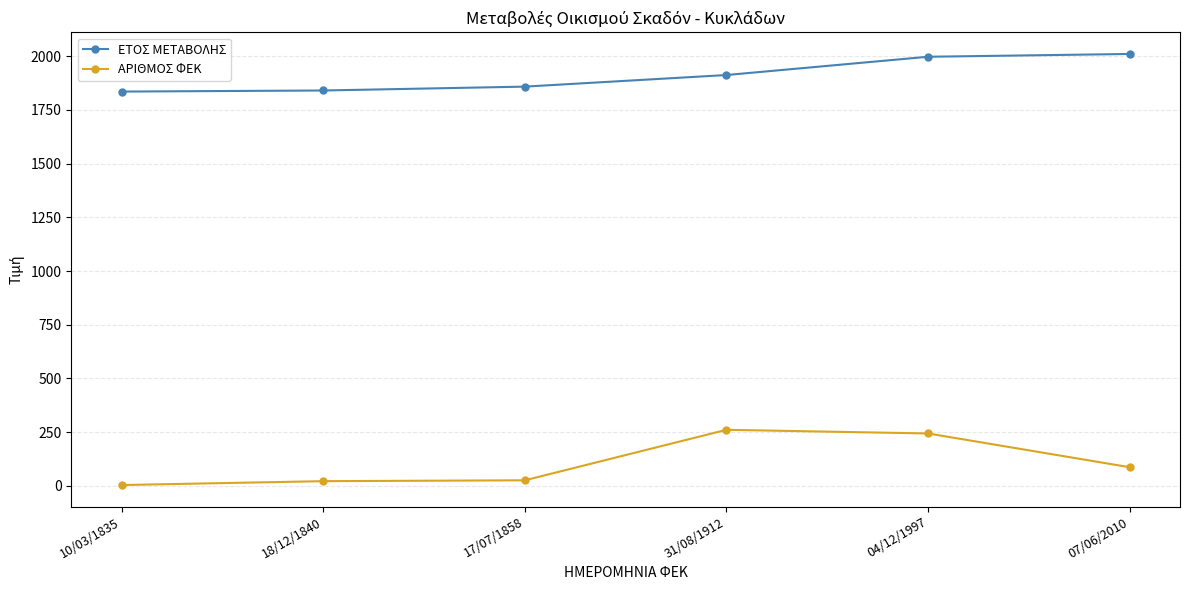

What is the label of the 1st point from the right?

07/06/2010